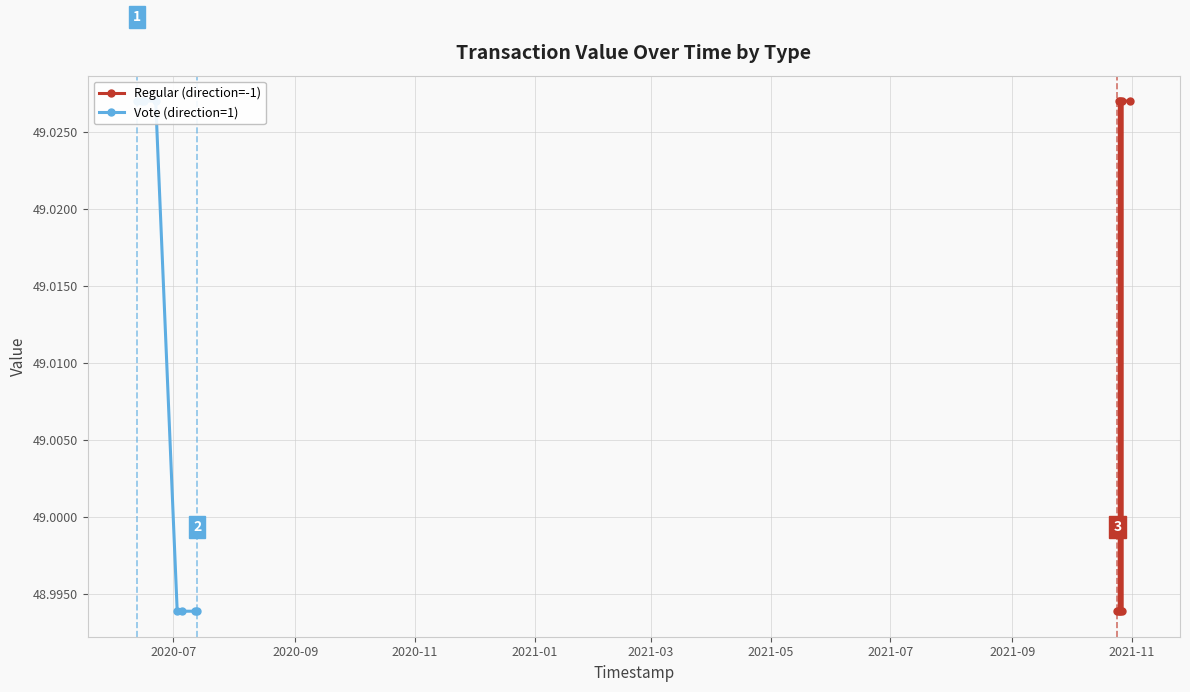

How many data points in Regular (direction=-1) are less than 49?

4